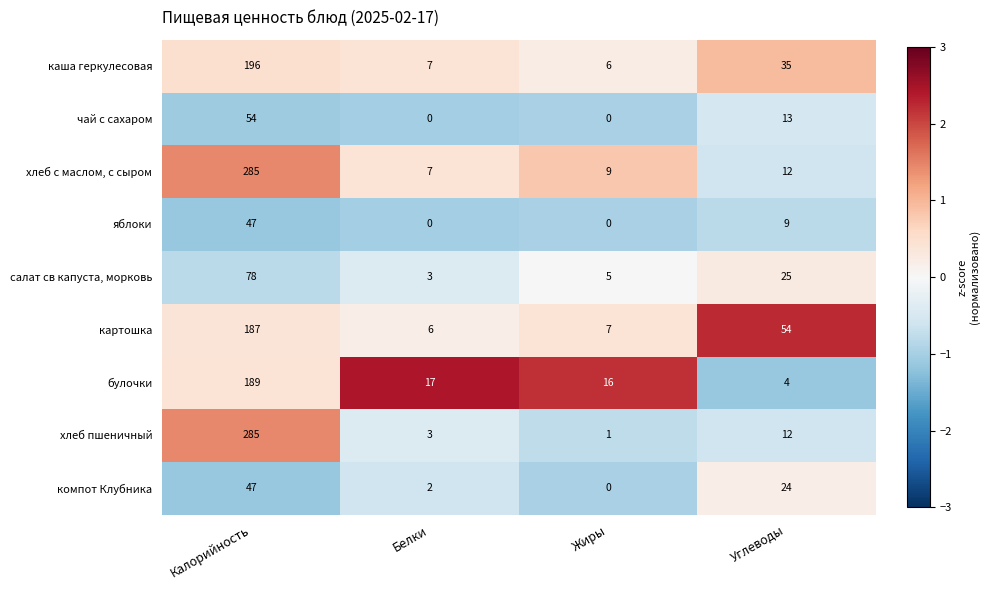

Which series has the widest spread of values?

хлеб пшеничный